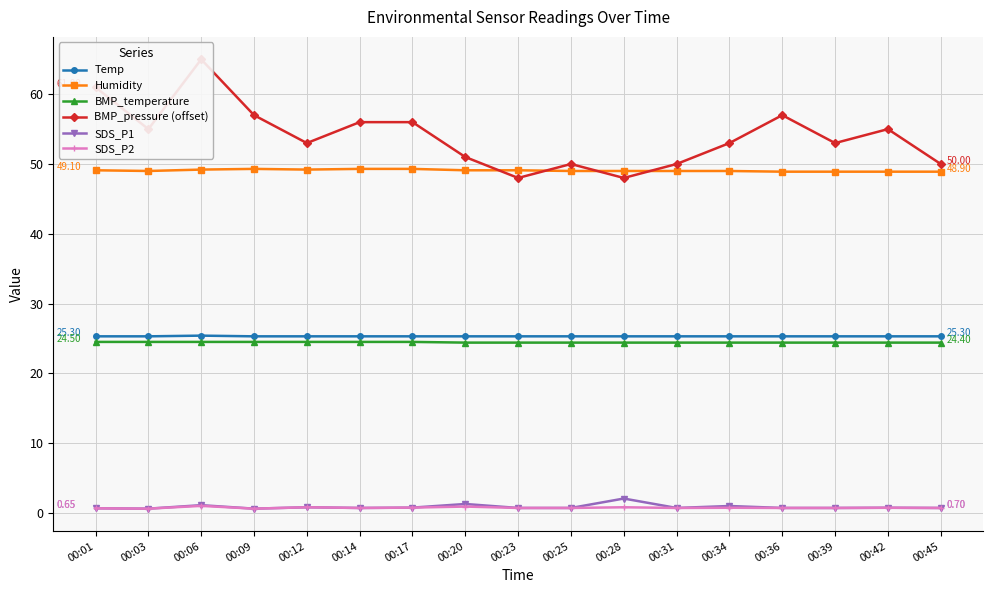

Which category has the highest value in the SDS_P2 series?

00:06